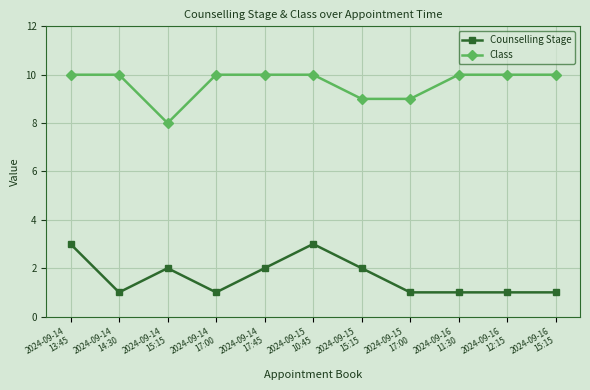

Is it true that Class equals 10 at 2024-09-16
11:30?

True